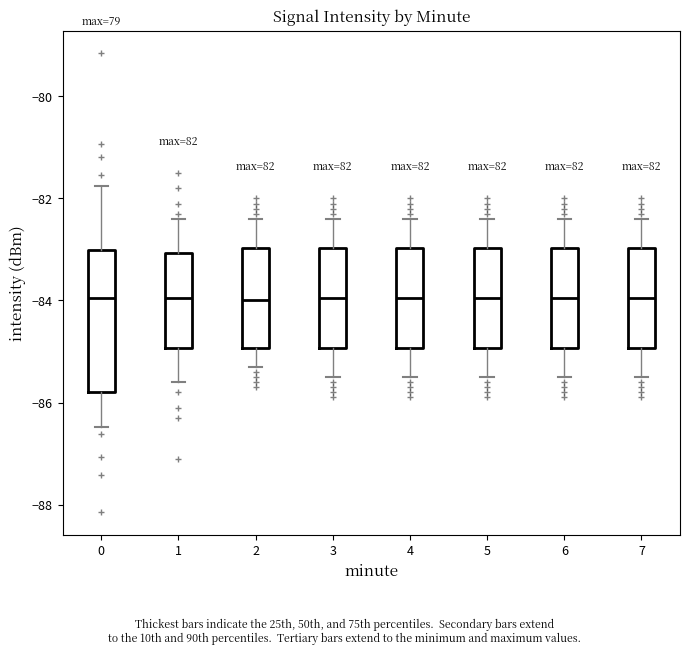

Reading left to right, read every box against the y-axis: the position of its median line, the range the box covers, and the ends of its whiskers. The values are not printed on the chart, so give them approximately, as read against the axis.

0: median -84.0, box -85.8 to -83.0, whiskers -86.4 to -81.8
1: median -84.0, box -85.0 to -83.0, whiskers -85.6 to -82.4
2: median -84.0, box -85.0 to -83.0, whiskers -85.2 to -82.4
3: median -84.0, box -85.0 to -83.0, whiskers -85.4 to -82.4
4: median -84.0, box -85.0 to -83.0, whiskers -85.4 to -82.4
5: median -84.0, box -85.0 to -83.0, whiskers -85.4 to -82.4
6: median -84.0, box -85.0 to -83.0, whiskers -85.4 to -82.4
7: median -84.0, box -85.0 to -83.0, whiskers -85.4 to -82.4